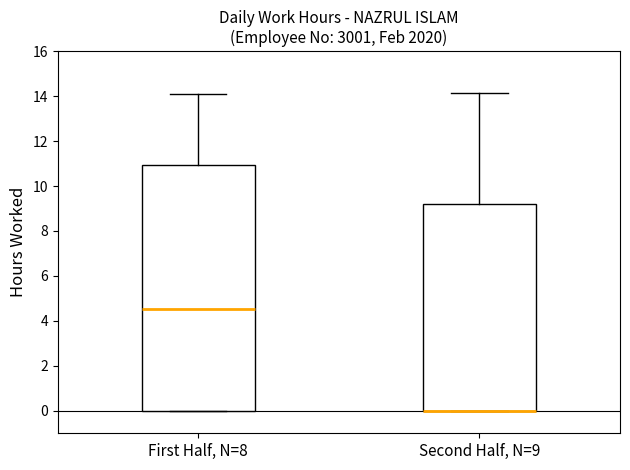

Reading left to right, transcribe this box plot: for each box, give where its median line is, the range the box spans, and where its two whiskers end, as read against the y-axis. The values are not printed on the chart, so give them approximately, as read against the axis.

First Half, N=8: median 4.6, box 0.0 to 11.0, whiskers 0.0 to 14.2
Second Half, N=9: median 0.0 (drawn on the box's lower edge), box 0.0 to 9.2, whiskers 0.0 to 14.2